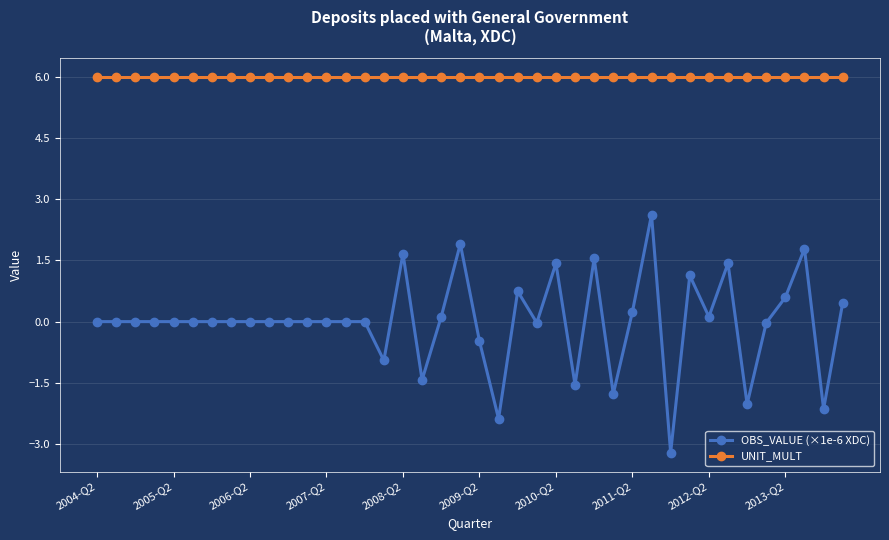

Does the chart display data point markers on the line(s)?

Yes